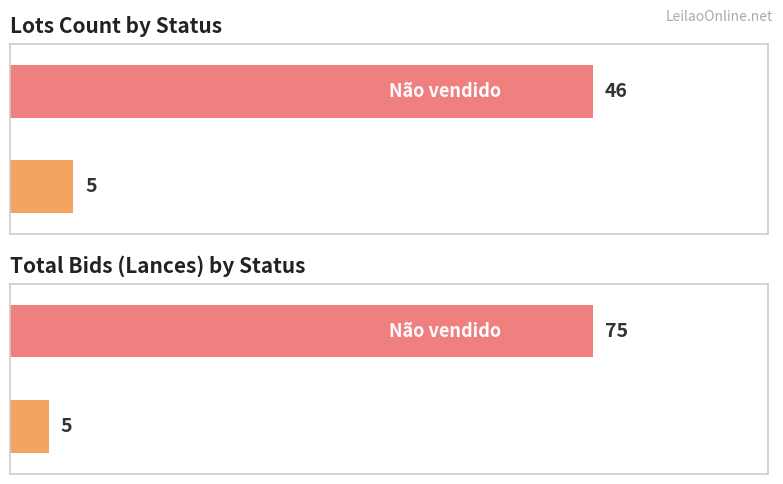

How many distinct data groups are displayed?

2